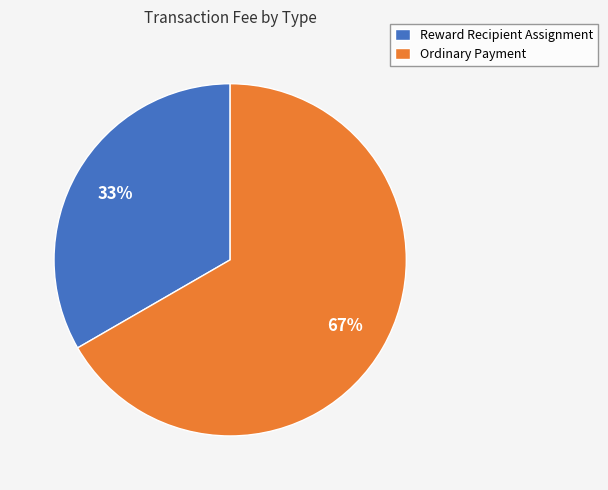

Which category has the smallest portion of the pie?

Reward Recipient Assignment